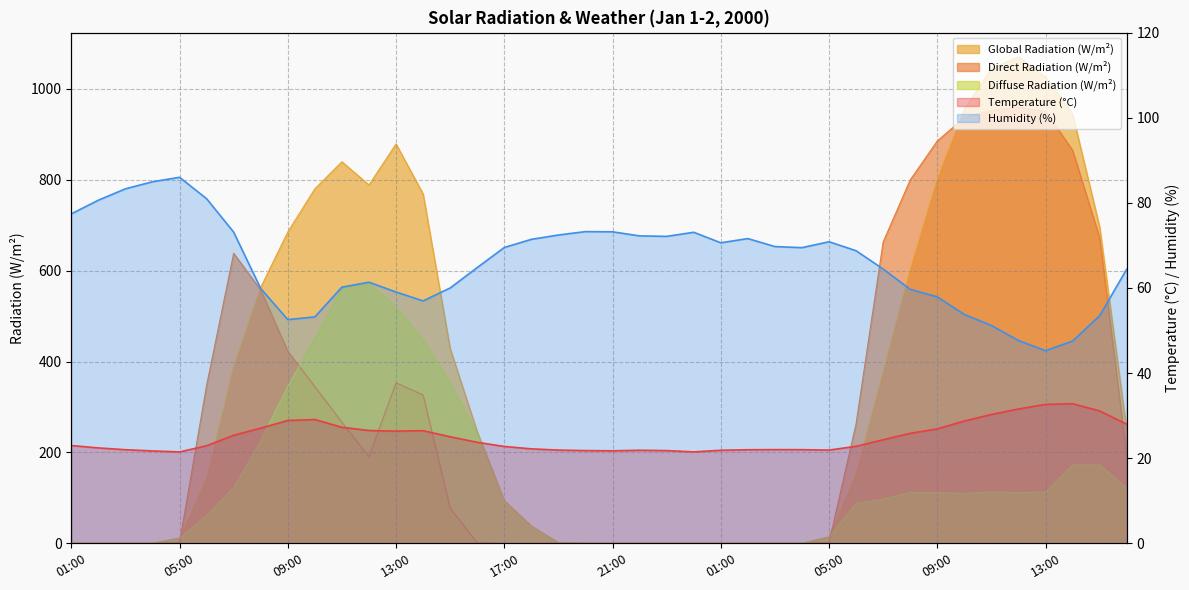

Rank the series at 09:00 from lowest to highest value.

Temperature (°C), Humidity (%), Diffuse Radiation (W/m²), Direct Radiation (W/m²), Global Radiation (W/m²)